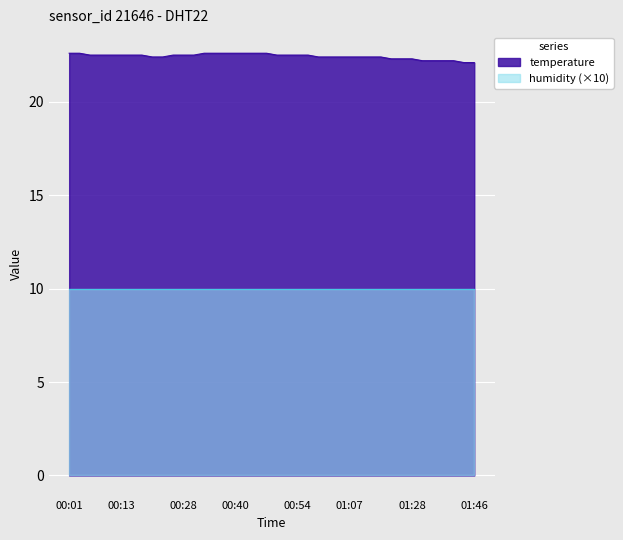

What is the minimum value shown in the chart?

10.0